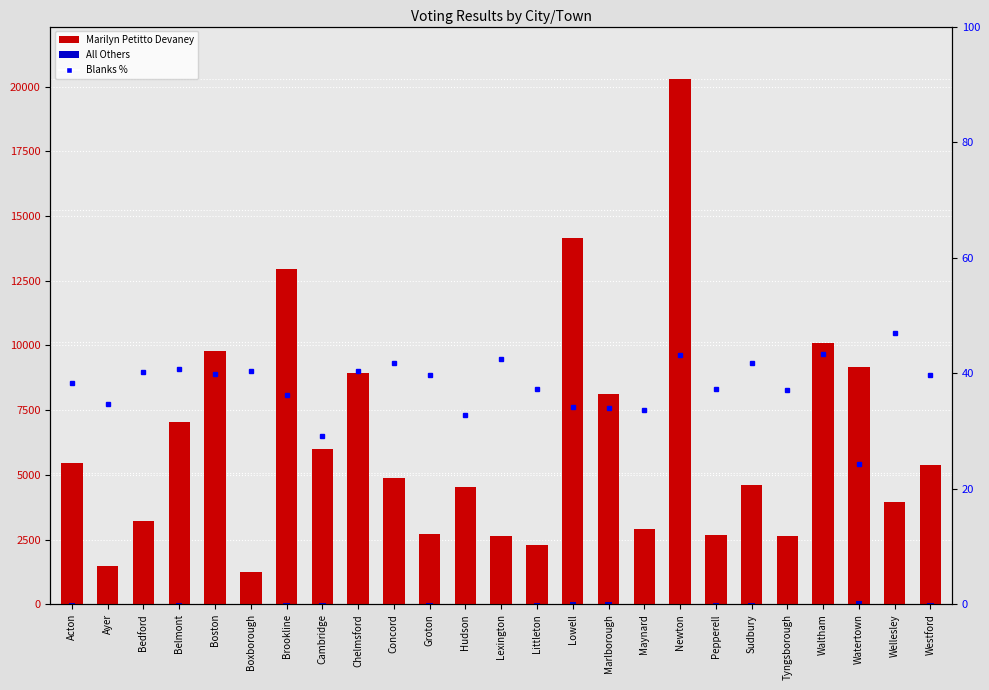

Reading left to right, what are all the values shown in this chart?

Marilyn Petitto Devaney: 5462.0	1493.0	3224.0	7036.0	9800.0	1237.0	12939.0	6015.0	8931.0	4888.0	2720.0	4544.0	2655.0	2299.0	14137.0	8113.0	2913.0	20290.0	2687.0	4596.0	2626.0	10082.0	9168.0	3959.0	5380.0
All Others: 66.0	0.0	0.0	60.0	2.0	1.0	43.0	33.0	8.0	26.0	47.0	3.0	14.0	33.0	78.0	105.0	28.0	4.0	33.0	63.0	9.0	4.0	112.0	20.0	36.0
Blanks %: 38.2	34.6	40.2	40.8	39.9	40.4	36.3	29.1	40.4	41.8	39.7	32.7	42.4	37.3	34.1	33.9	33.7	43.2	37.3	41.7	37.2	43.4	24.2	47.0	39.7